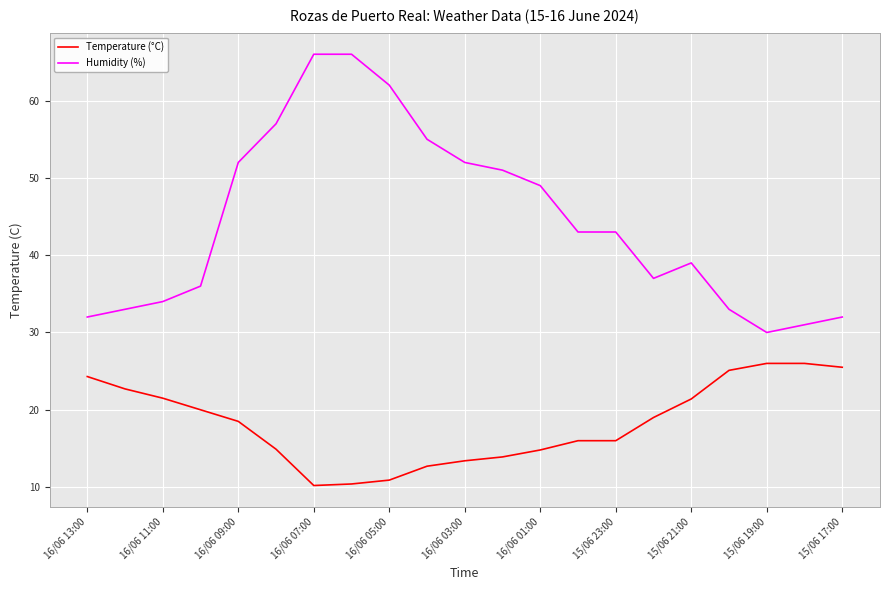

Which series has the largest range (max minus min)?

Humidity (%)